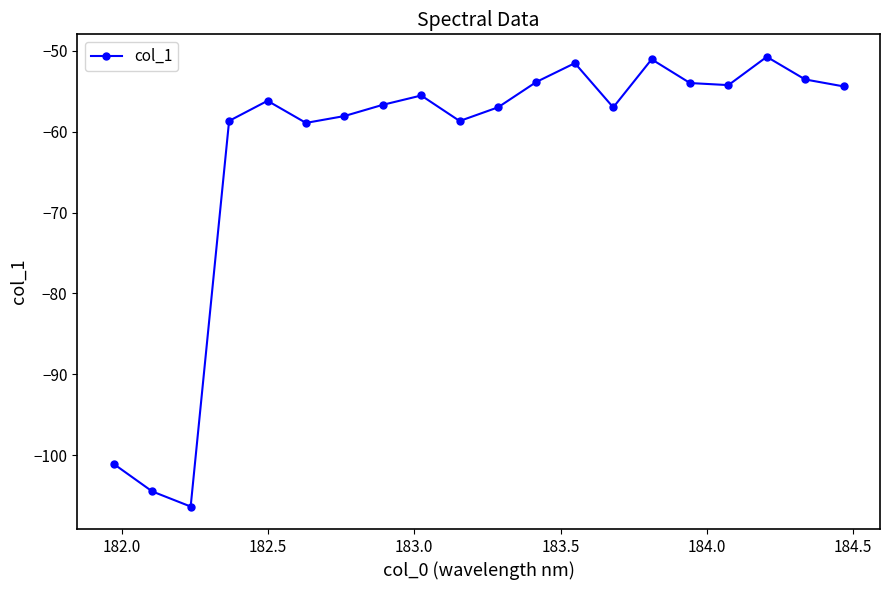

What is the smallest value displayed?

-106.3